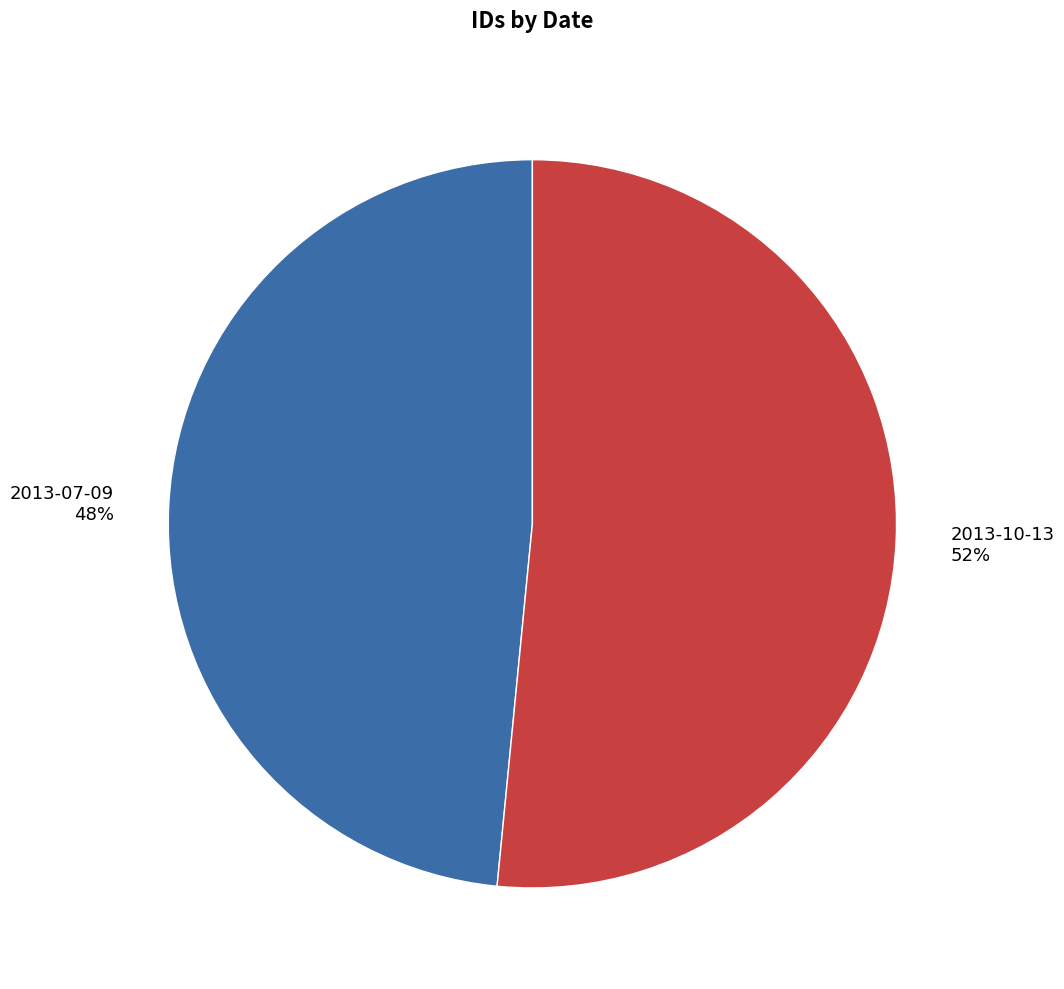

Count the number of slices in the pie.

2